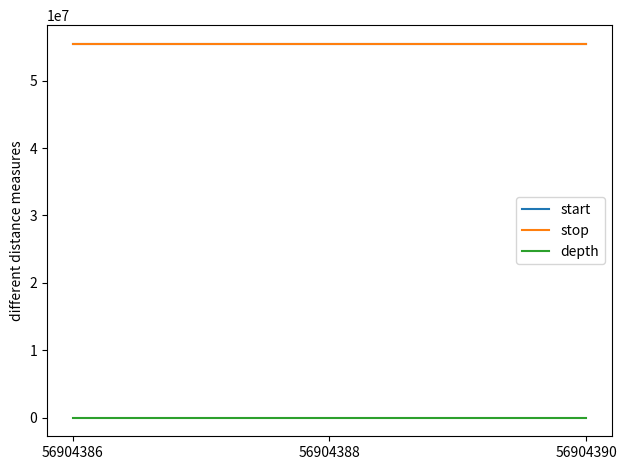

What is the sum of the start values at 56904390 and 56904386?

110925471